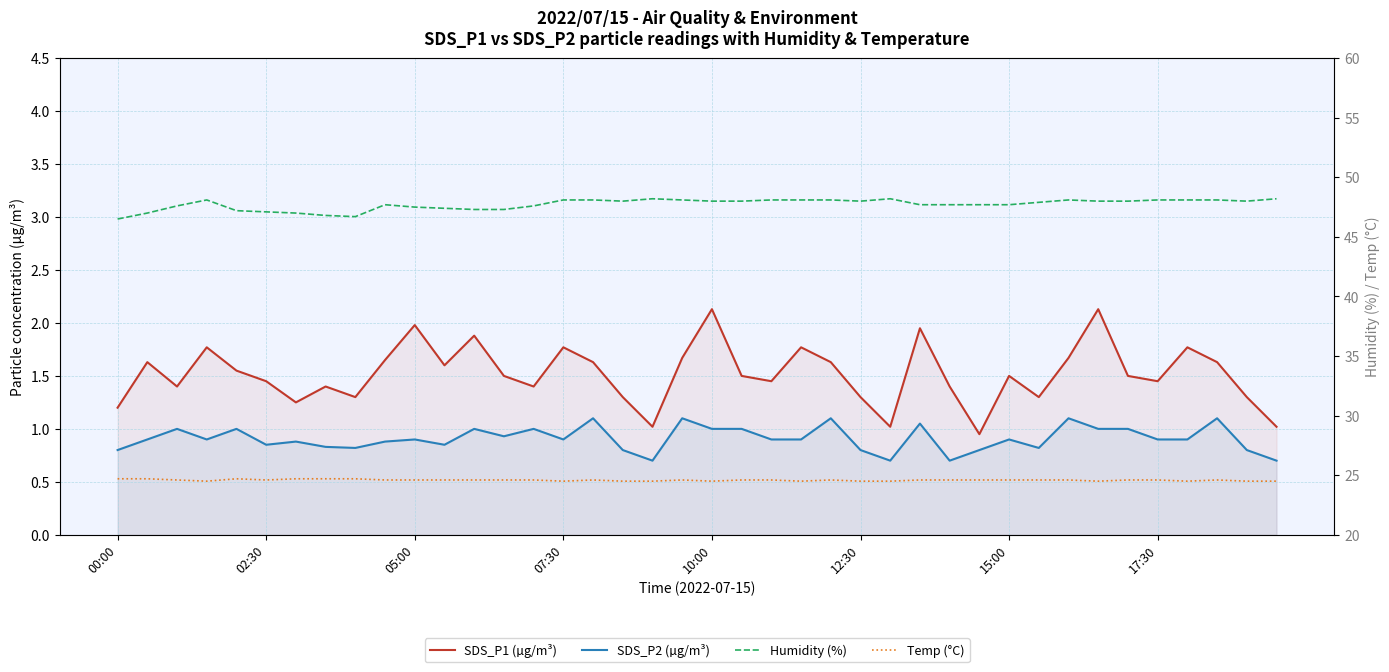

What is the minimum value for SDS_P2 (µg/m³)?

0.7